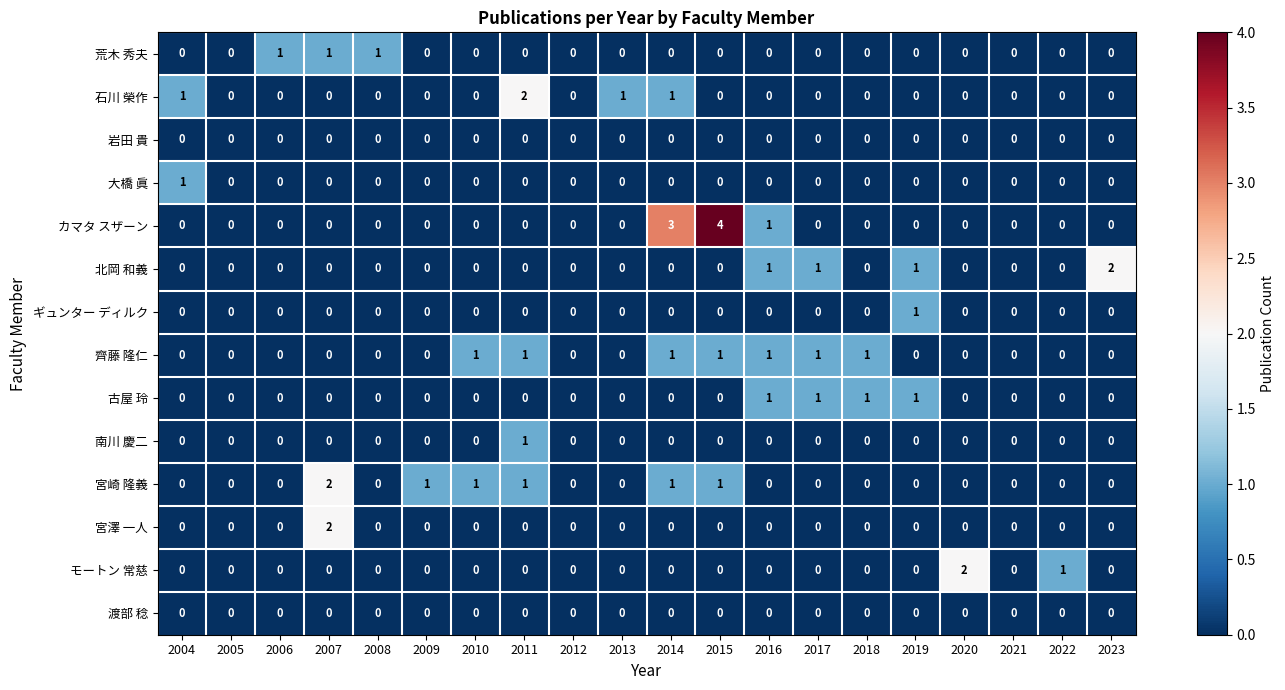

Which series has the widest spread of values?

カマタ スザーン